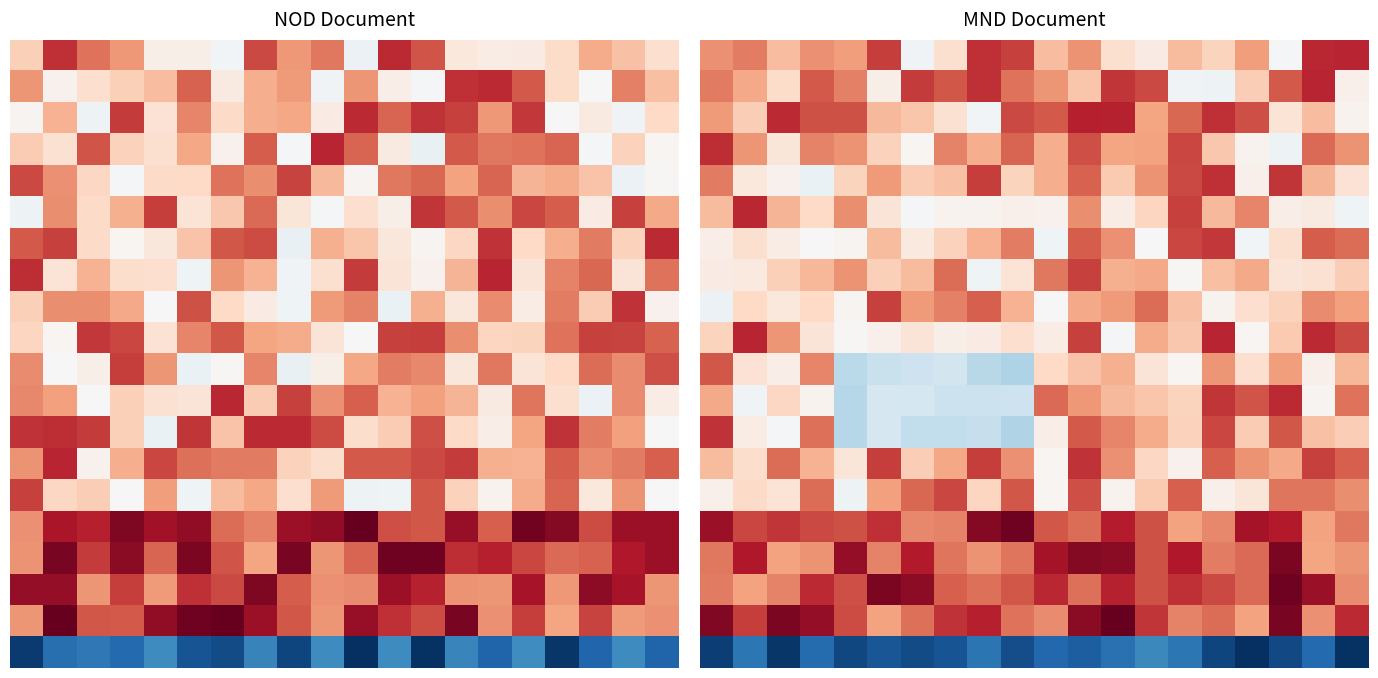

Count the number of data series in this chart.

20